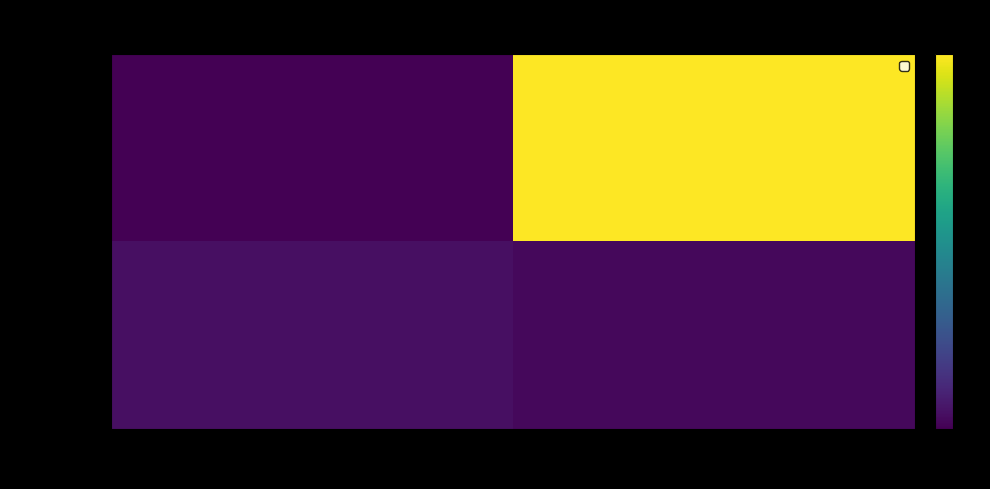

Reading left to right, what are all the values shown in this chart?

8bd73b64...: direction=-1	io_index=50
cf199bb3...: direction=1	io_index=0